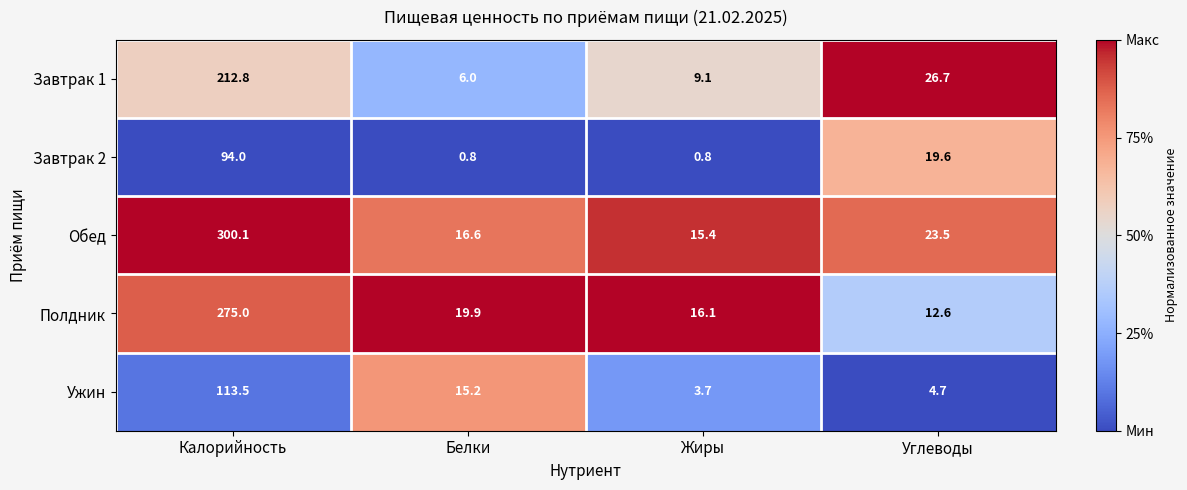

The Полдник series shows 19.9 at Белки. True or false?

True